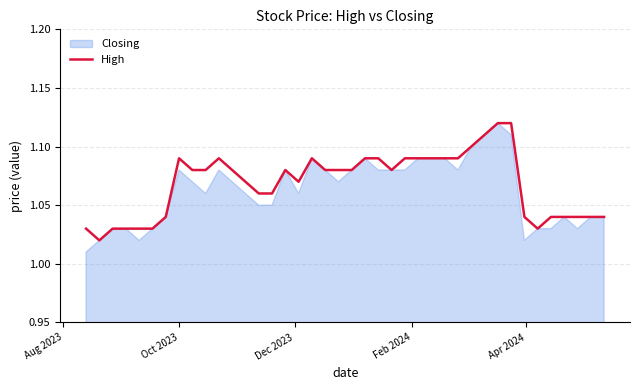

What is the minimum value shown in the chart?

1.0